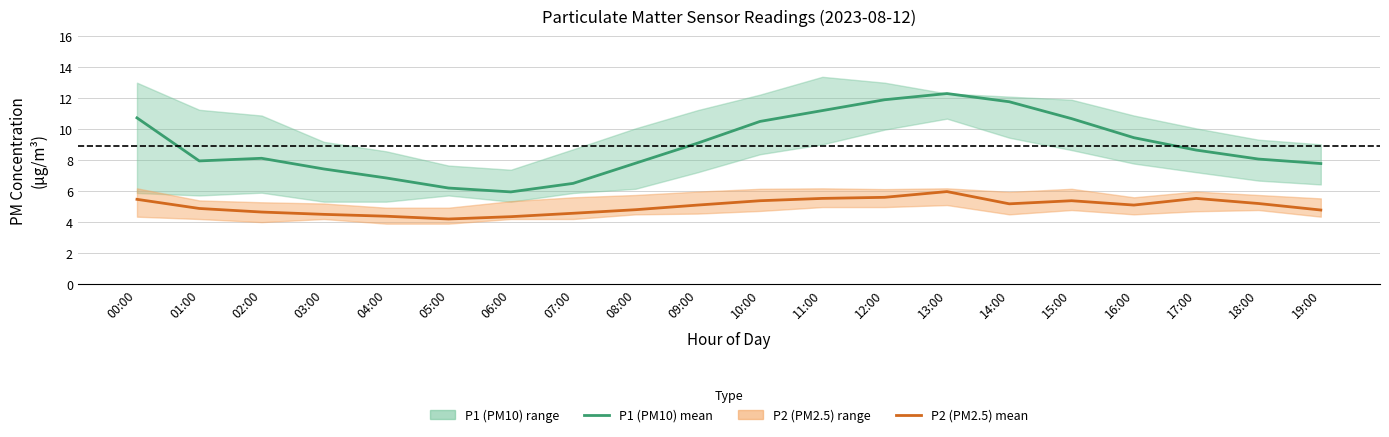

What is the total value across all series at 03:00?

11.9